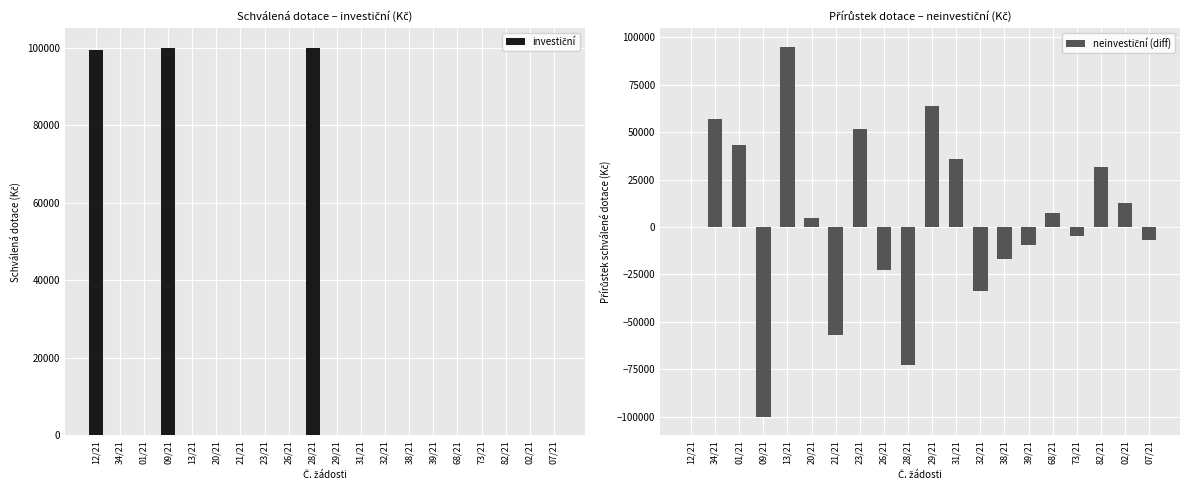

True or false: neinvestiční (diff) has a value of -56900 at 21/21.

True